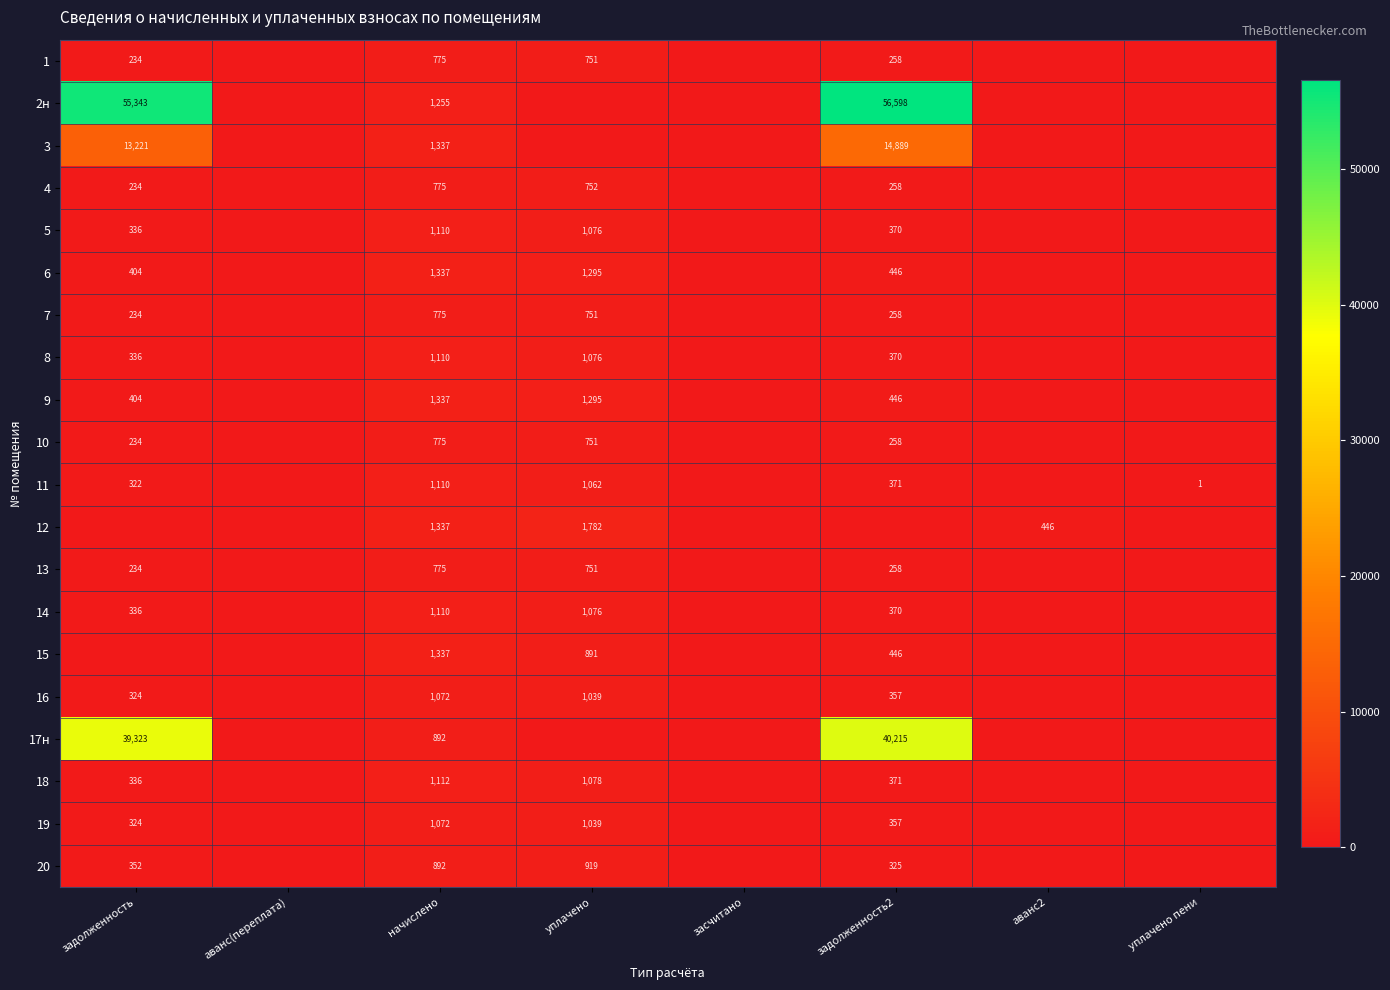

What is the spread (max minus min) of values at начислено?

562